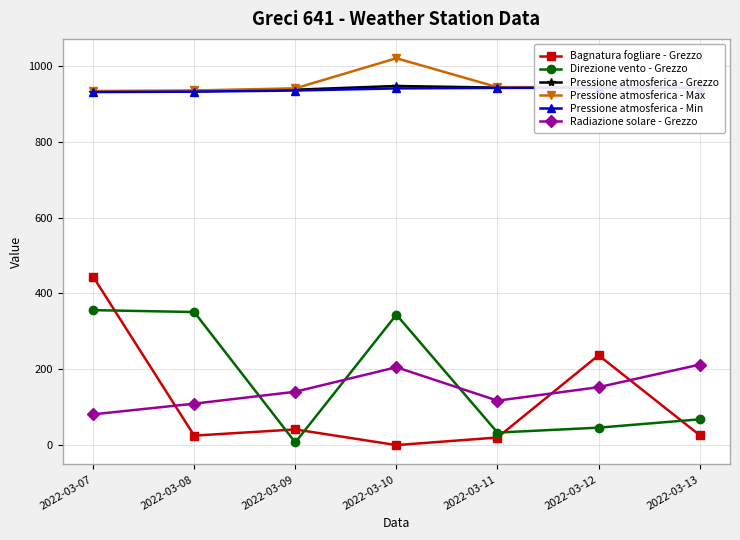

Which series has the largest total across all categories?

Pressione atmosferica - Max